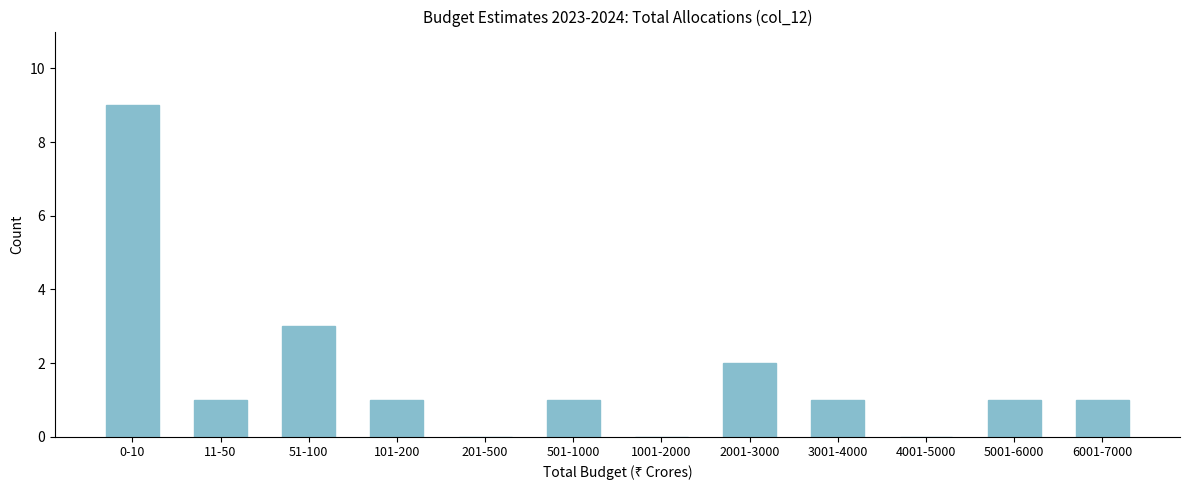

Reading left to right, what are all the values shown in this chart?

0-10=9	11-50=1	51-100=3	101-200=1	201-500=0	501-1000=1	1001-2000=0	2001-3000=2	3001-4000=1	4001-5000=0	5001-6000=1	6001-7000=1